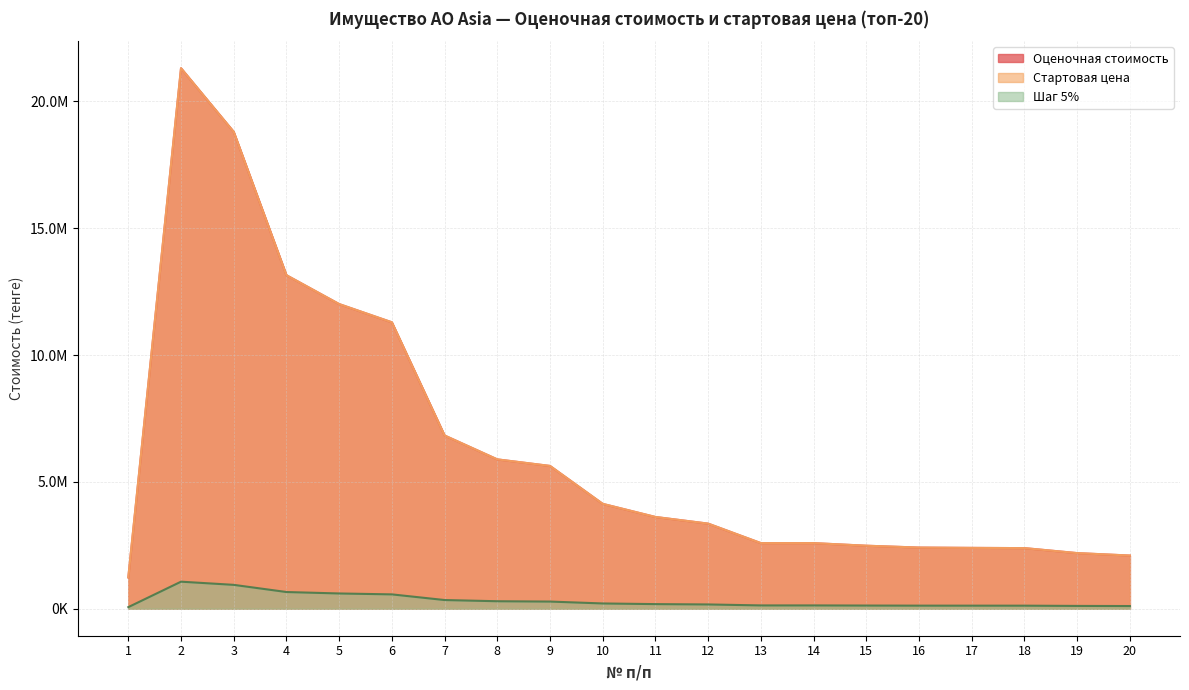

Reading left to right, what are all the values shown in this chart?

Оценочная стоимость: 1=1234000.0	2=21311218.2	3=18802431.0	4=13149722.7	5=12011426.4	6=11292540.1	7=6829185.8	8=5887813.5	9=5629158.8	10=4133568.4	11=3616872.4	12=3354447.2	13=2585996.8	14=2585996.8	15=2483599.6	16=2410691.3	17=2398088.2	18=2388840.9	19=2192449.3	20=2095984.2
Стартовая цена: 1=1234000.0	2=21311218.2	3=18802431.0	4=13149722.7	5=12011426.4	6=11292540.1	7=6829185.8	8=5887813.5	9=5629158.8	10=4133568.4	11=3616872.4	12=3354447.2	13=2585996.8	14=2585996.8	15=2483599.6	16=2410691.3	17=2398088.2	18=2388840.9	19=2192449.3	20=2095984.2
Шаг 5%: 1=61700.0	2=1065560.9	3=940121.5	4=657486.1	5=600571.3	6=564627.0	7=341459.3	8=294390.7	9=281457.9	10=206678.4	11=180843.6	12=167722.4	13=129299.8	14=129299.8	15=124180.0	16=120534.6	17=119904.4	18=119442.0	19=109622.5	20=104799.2